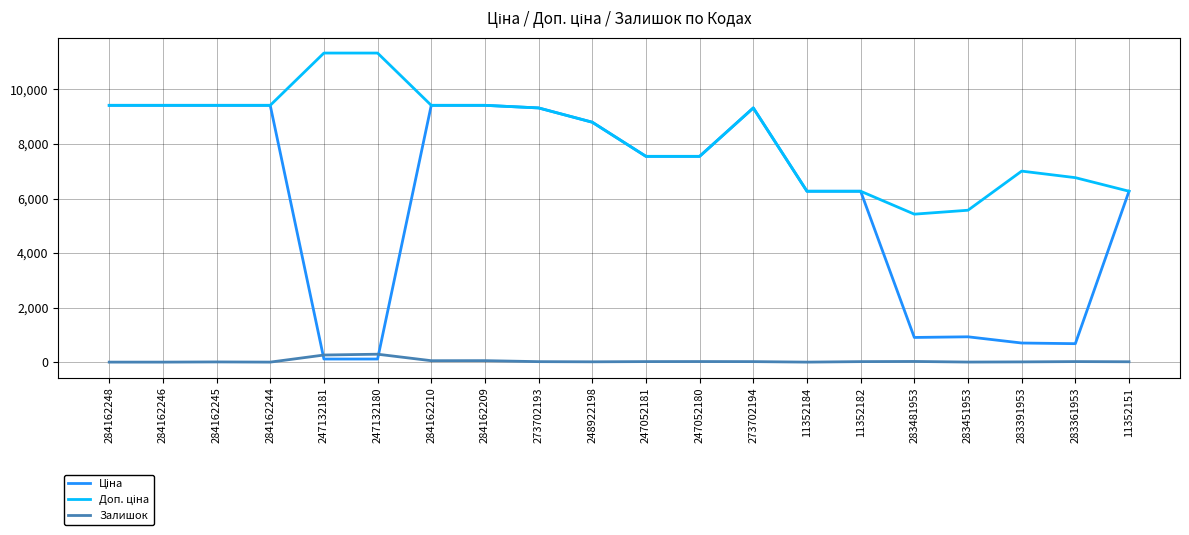

What position from the right is 284162209?

13